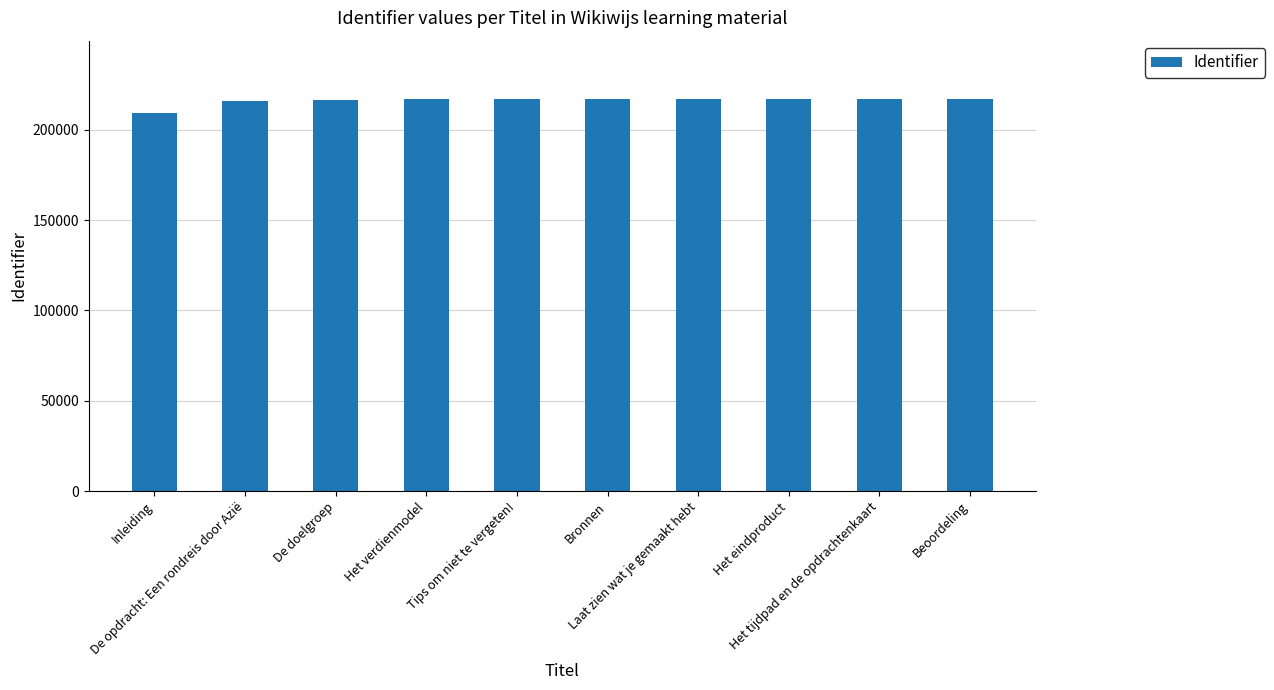

Which category has the lowest value across all series?

Inleiding